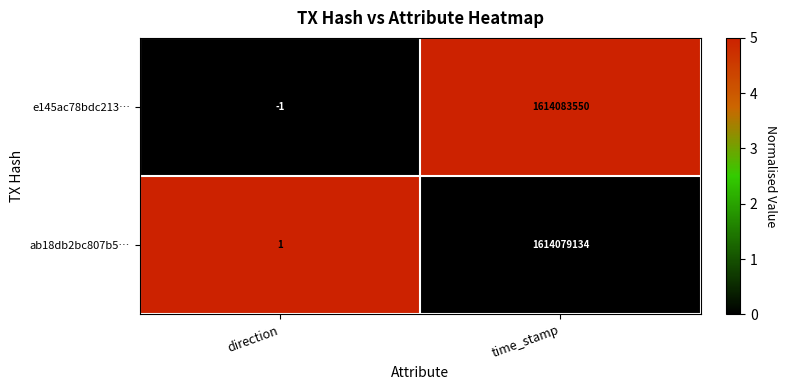

How many series are shown in this chart?

2